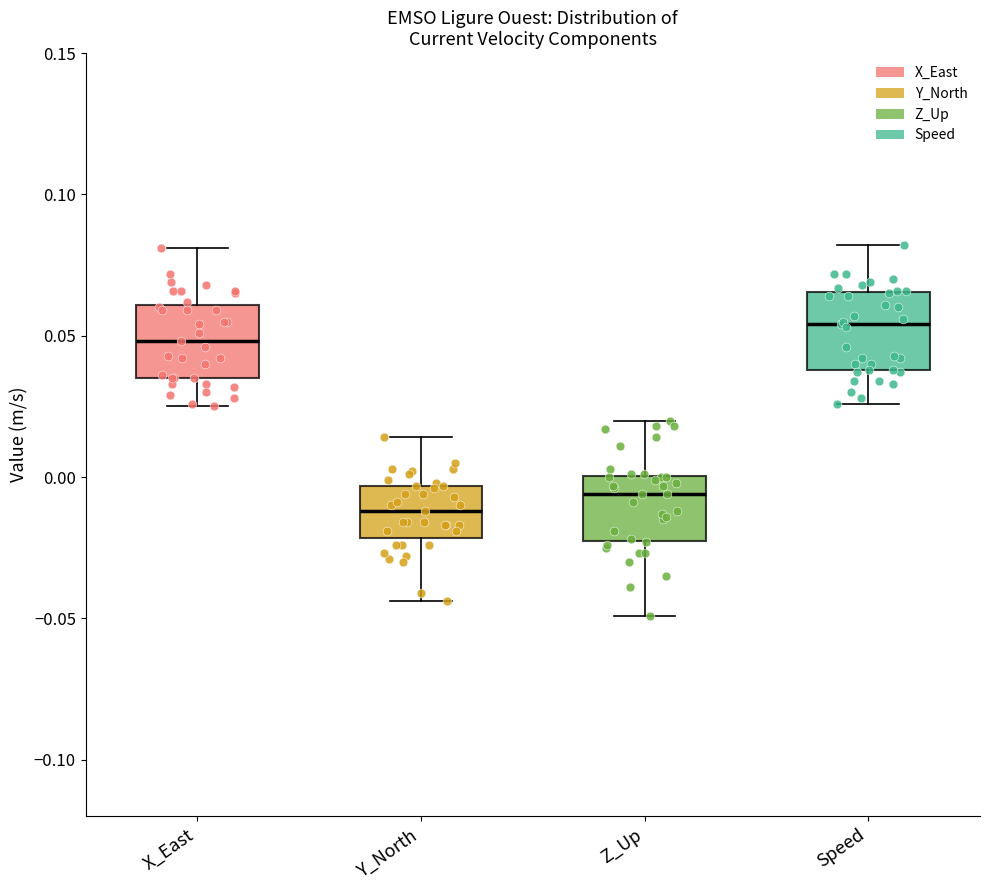

Reading left to right, transcribe this box plot: for each box, give where its median line is, the range the box spans, and where its two whiskers end, as read against the y-axis. The values are not printed on the chart, so give them approximately, as read against the axis.

X_East: median 0.050, box 0.035 to 0.060, whiskers 0.025 to 0.080
Y_North: median -0.010, box -0.020 to -0.005, whiskers -0.045 to 0.015
Z_Up: median -0.005, box -0.020 to 0.000, whiskers -0.050 to 0.020
Speed: median 0.055, box 0.040 to 0.065, whiskers 0.025 to 0.080